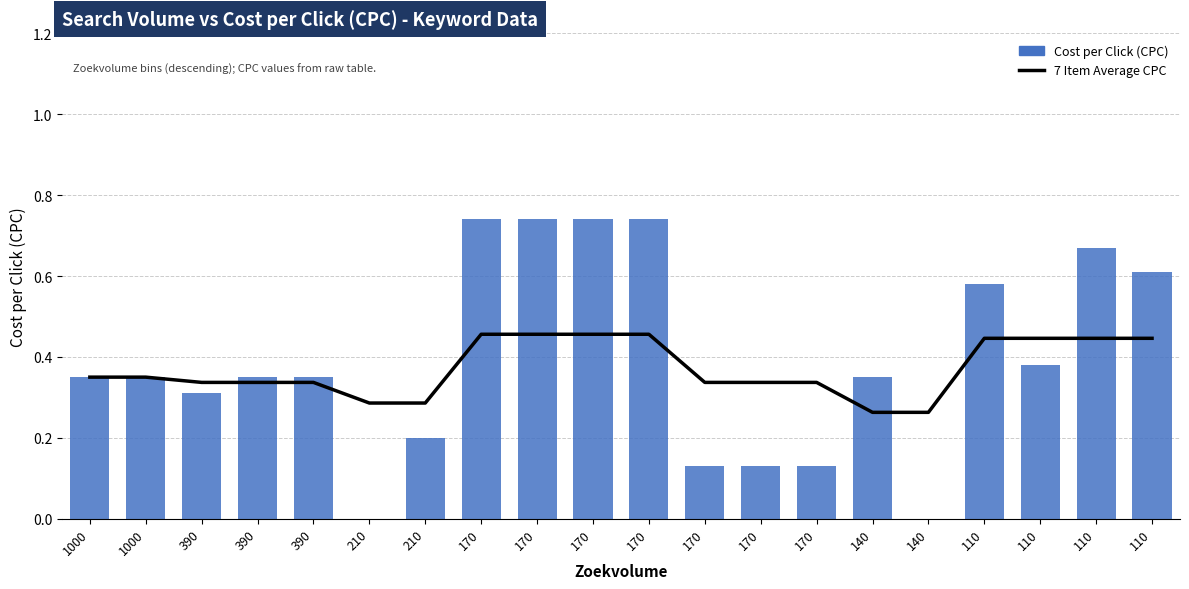

How many 7 Item Average CPC values are between 0 and 1?

20